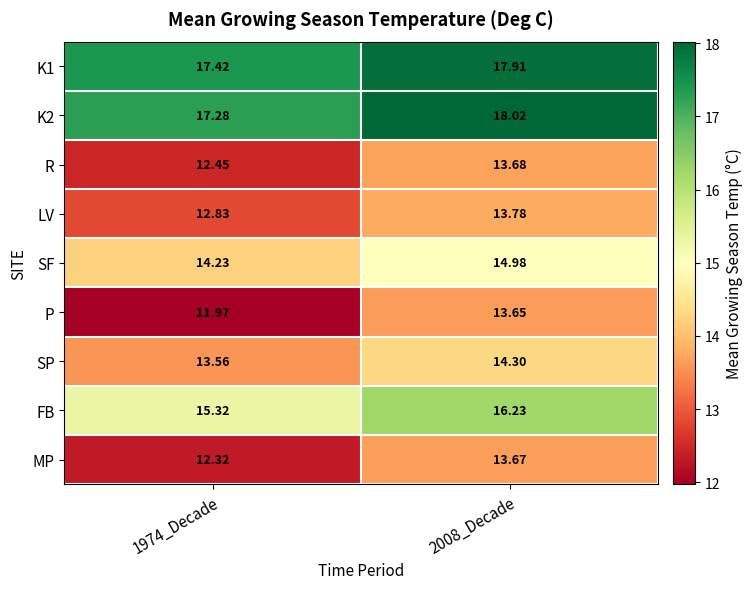

Which series has the largest range (max minus min)?

P